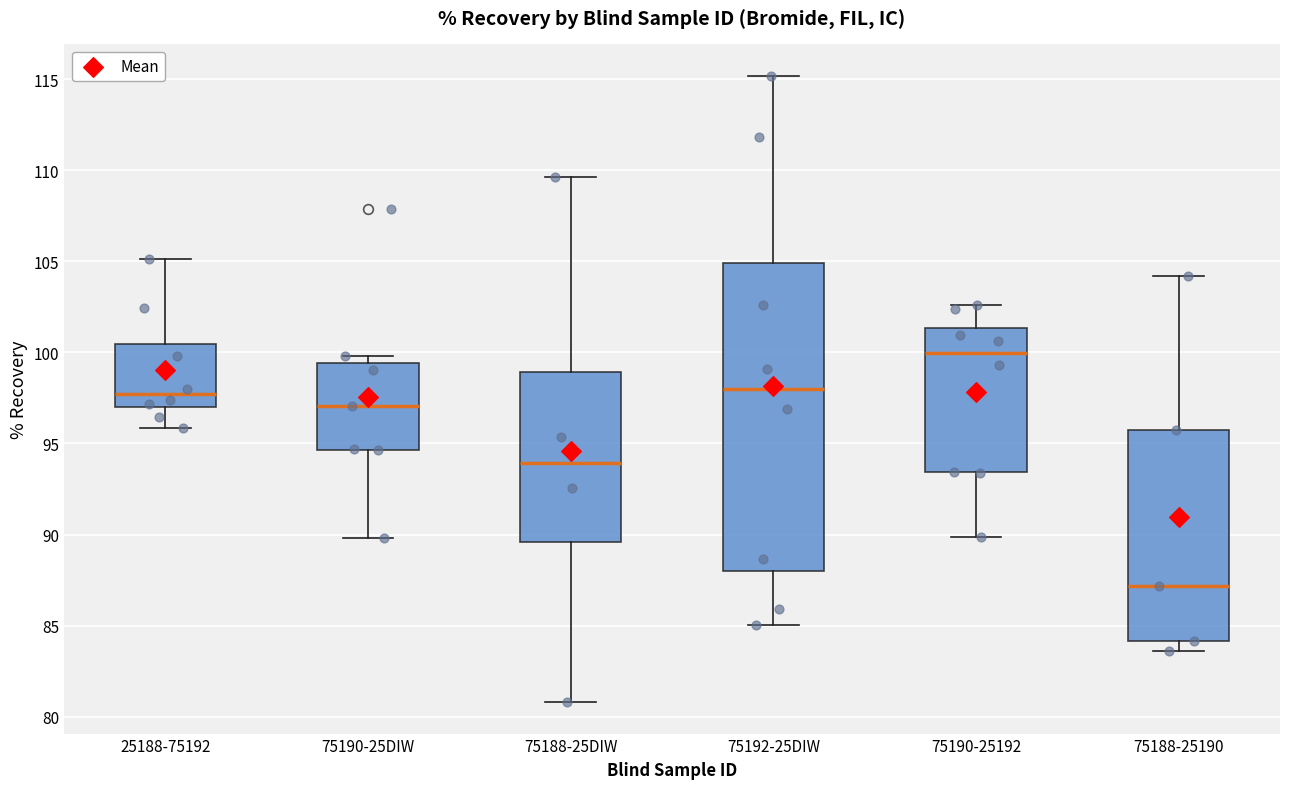

Reading left to right, transcribe this box plot: for each box, give where its median line is, the range the box spans, and where its two whiskers end, as read against the y-axis. The values are not printed on the chart, so give them approximately, as read against the axis.

25188-75192: median 97.5, box 97.0 to 100.5, whiskers 96.0 to 105.0
75190-25DIW: median 97.0, box 94.5 to 99.5, whiskers 90.0 to 100.0
75188-25DIW: median 94.0, box 89.5 to 99.0, whiskers 81.0 to 109.5
75192-25DIW: median 98.0, box 88.0 to 105.0, whiskers 85.0 to 115.0
75190-25192: median 100.0, box 93.5 to 101.5, whiskers 90.0 to 102.5
75188-25190: median 87.0, box 84.0 to 95.5, whiskers 83.5 to 104.0